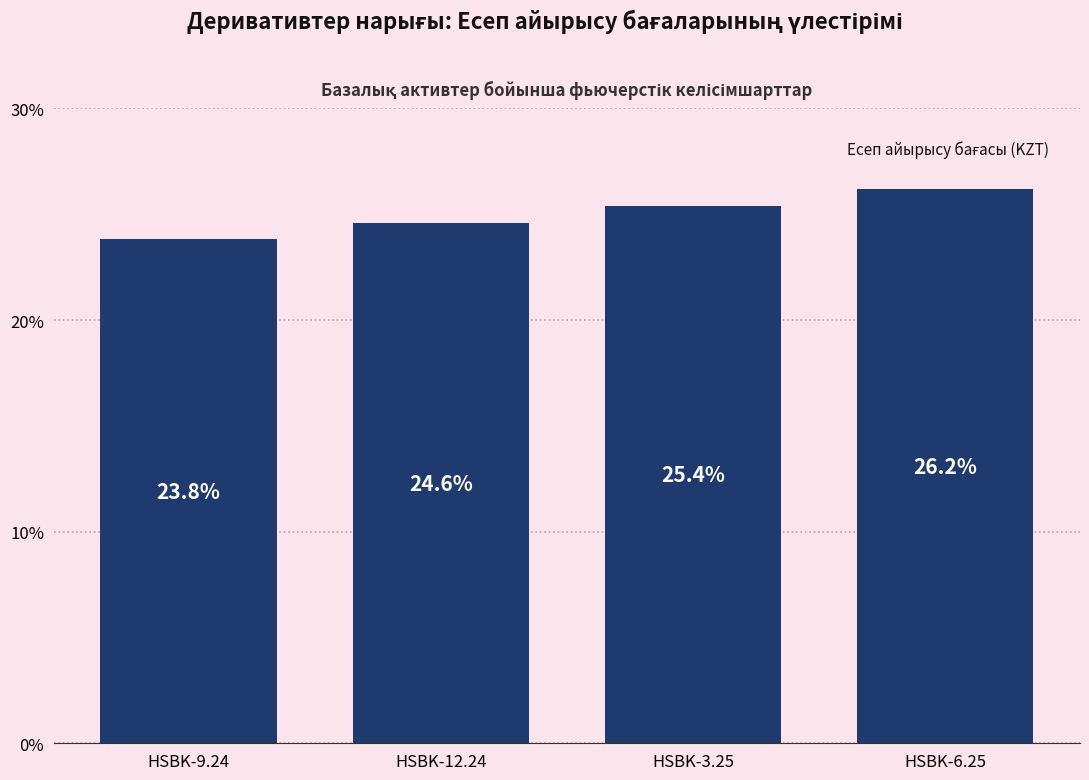

Reading left to right, list all the values displayed in this chart.

HSBK-9.24=23.8	HSBK-12.24=24.6	HSBK-3.25=25.4	HSBK-6.25=26.2